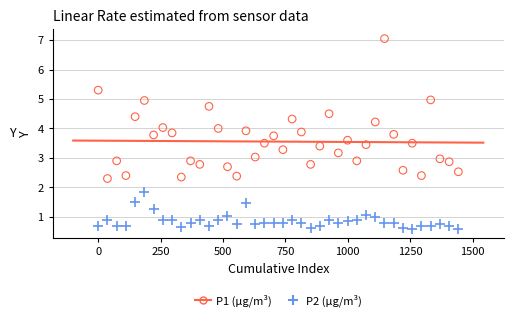

Across all data points, what is the range of X values (max minus min)?

1443.0